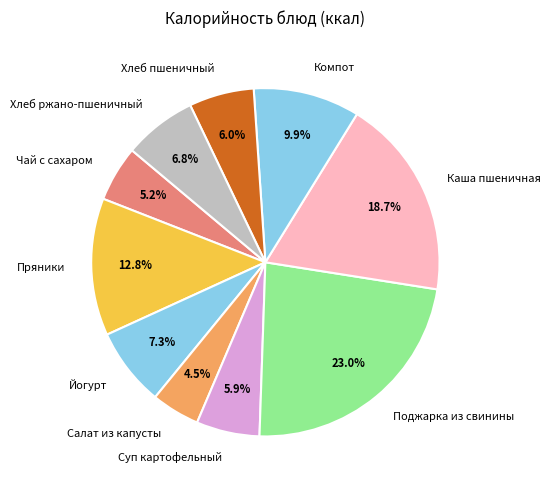

To the nearest percent, what percentage of the pie is Каша пшеничная?

19%